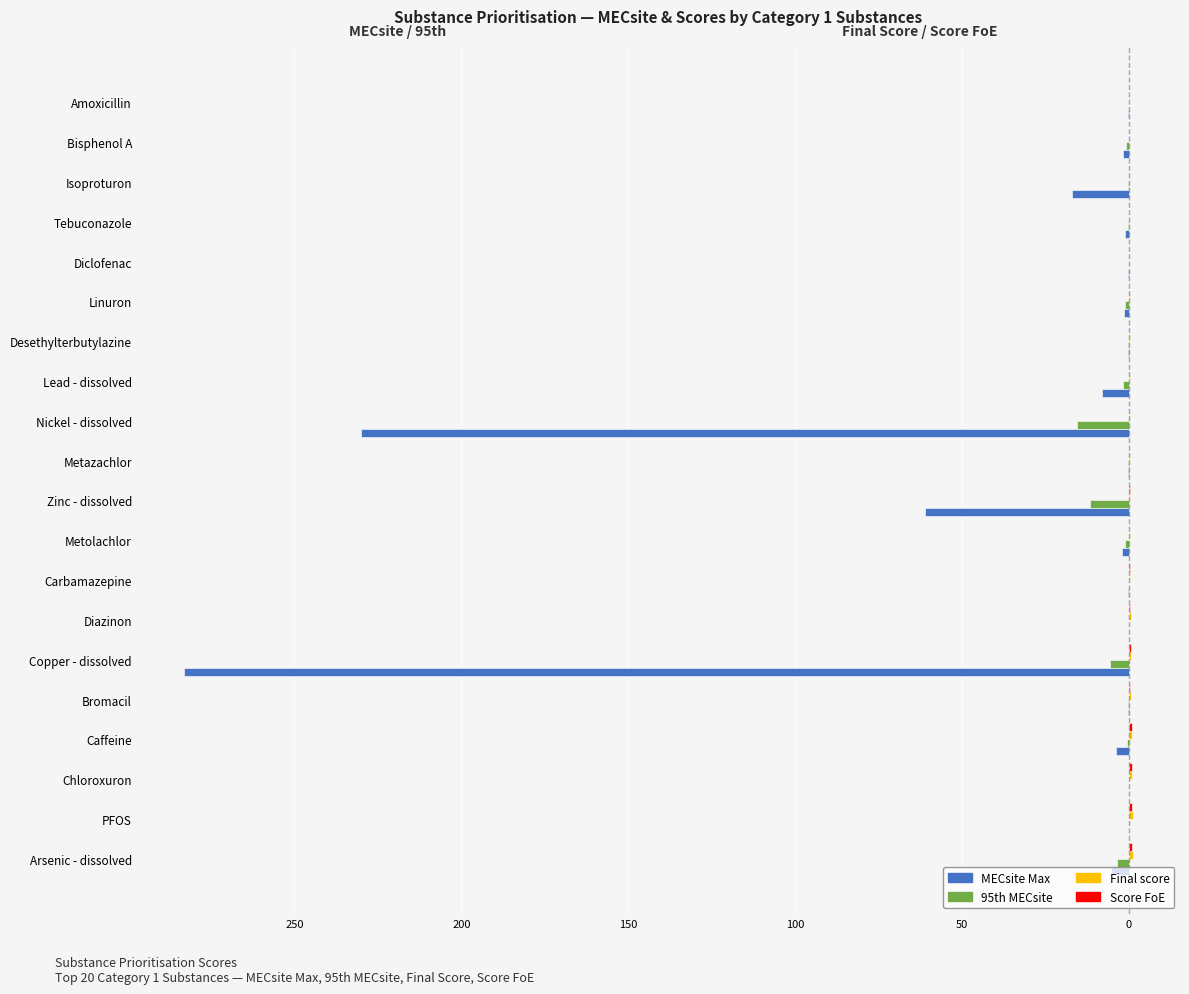

What are all the series names shown in the legend?

MECsite Max, 95th MECsite, Final score, Score FoE